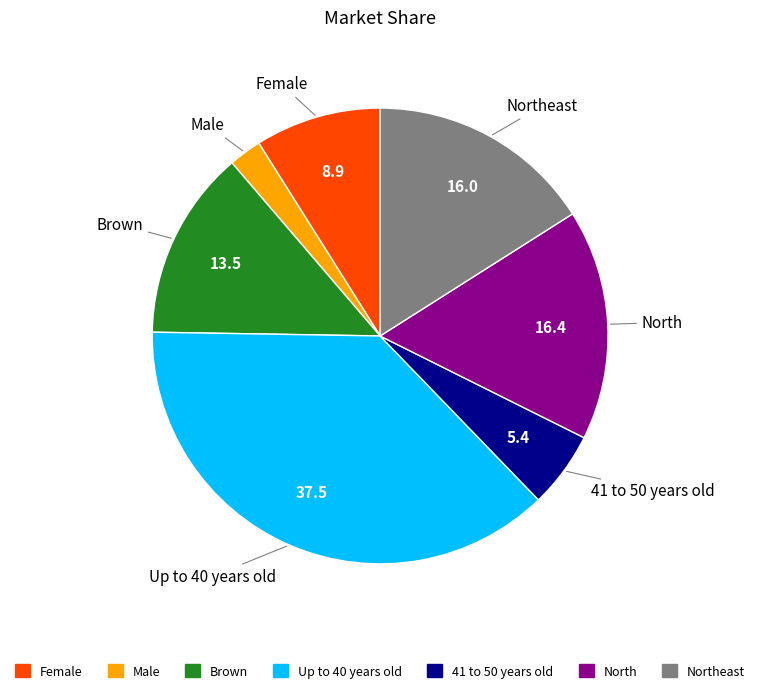

Do Up to 40 years old and North together represent more than half of the pie?

Yes